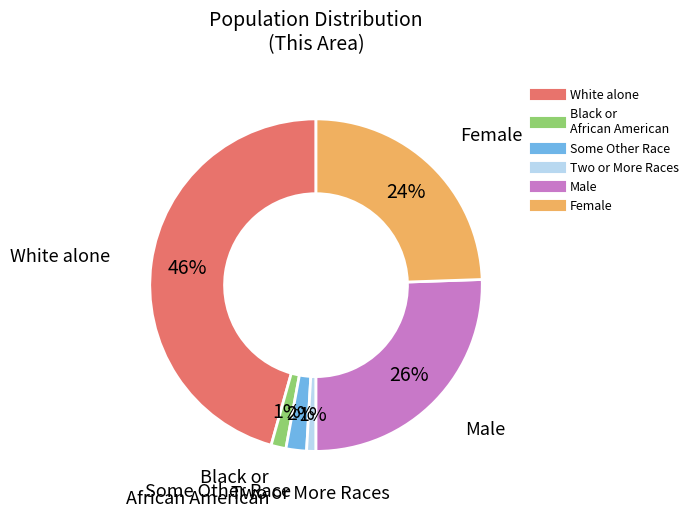

Count the number of slices in the pie.

6